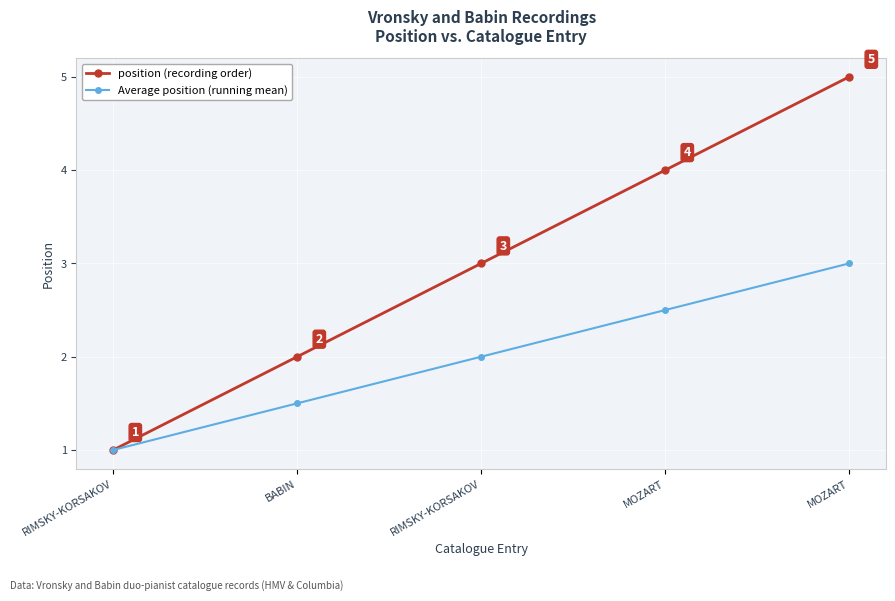

Is the value of position (recording order) at RIMSKY-KORSAKOV greater than the value of Average position (running mean) at RIMSKY-KORSAKOV?

No